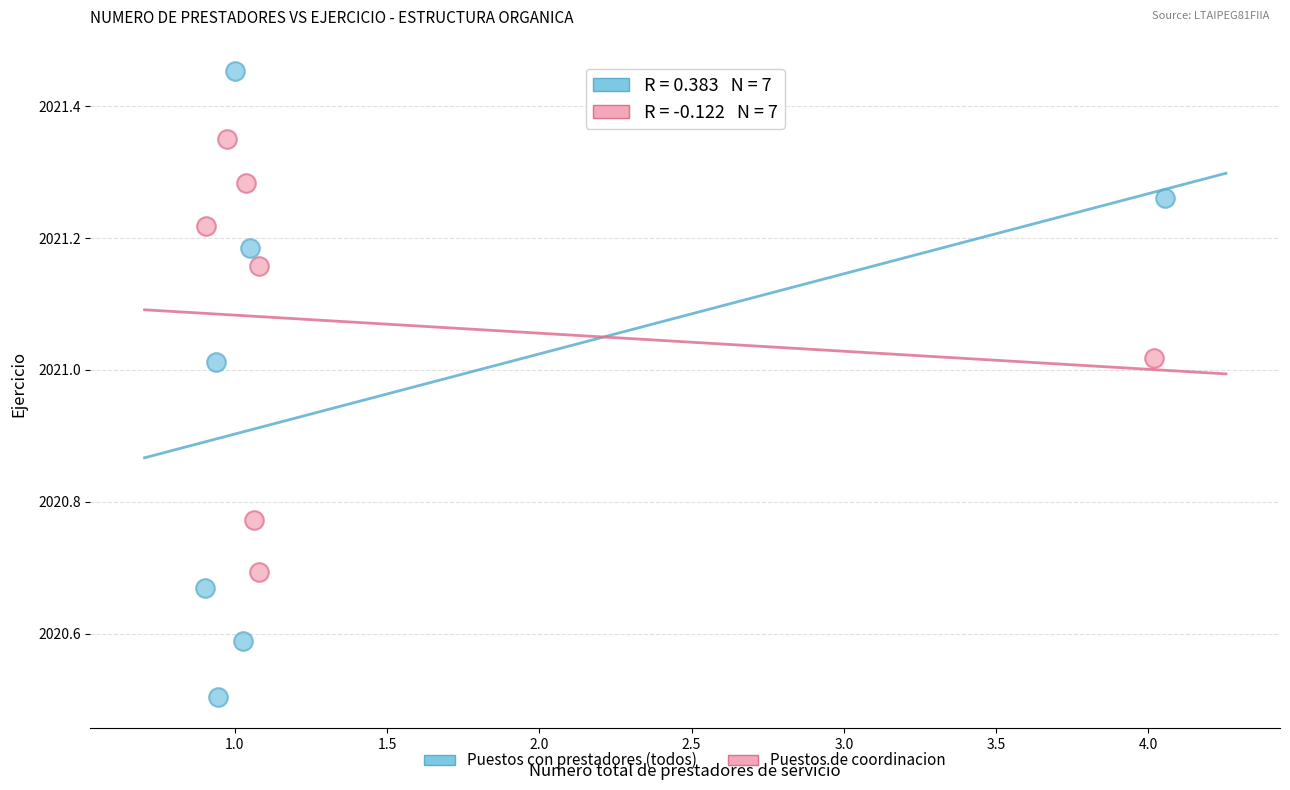

Which series contains the highest Y value?

Puestos con prestadores (todos)